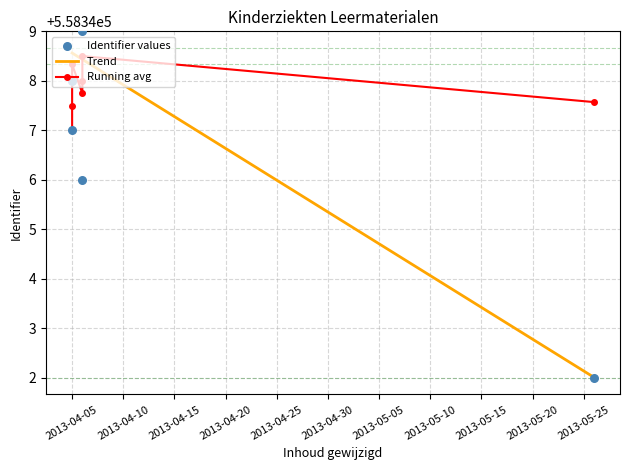

Approximately how many times larger is the value at 2013-04-05 compared to 2013-04-05?

1.0